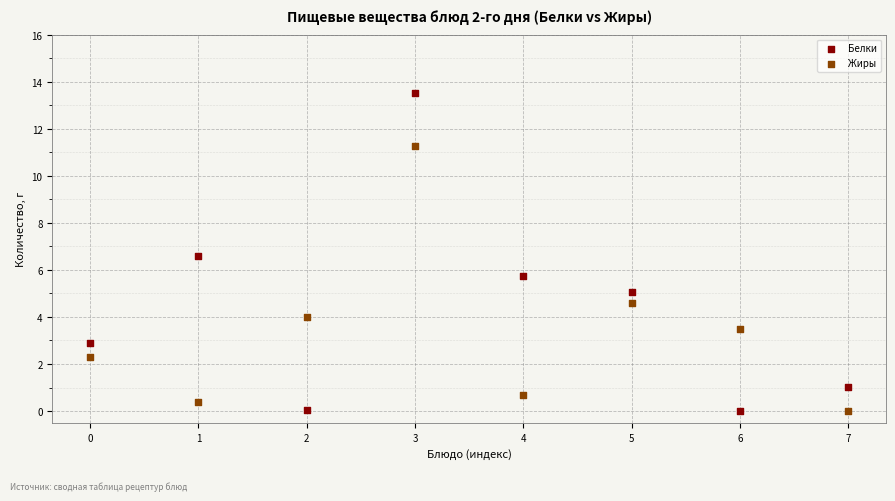

Which series has the largest Y range (max minus min)?

Белки